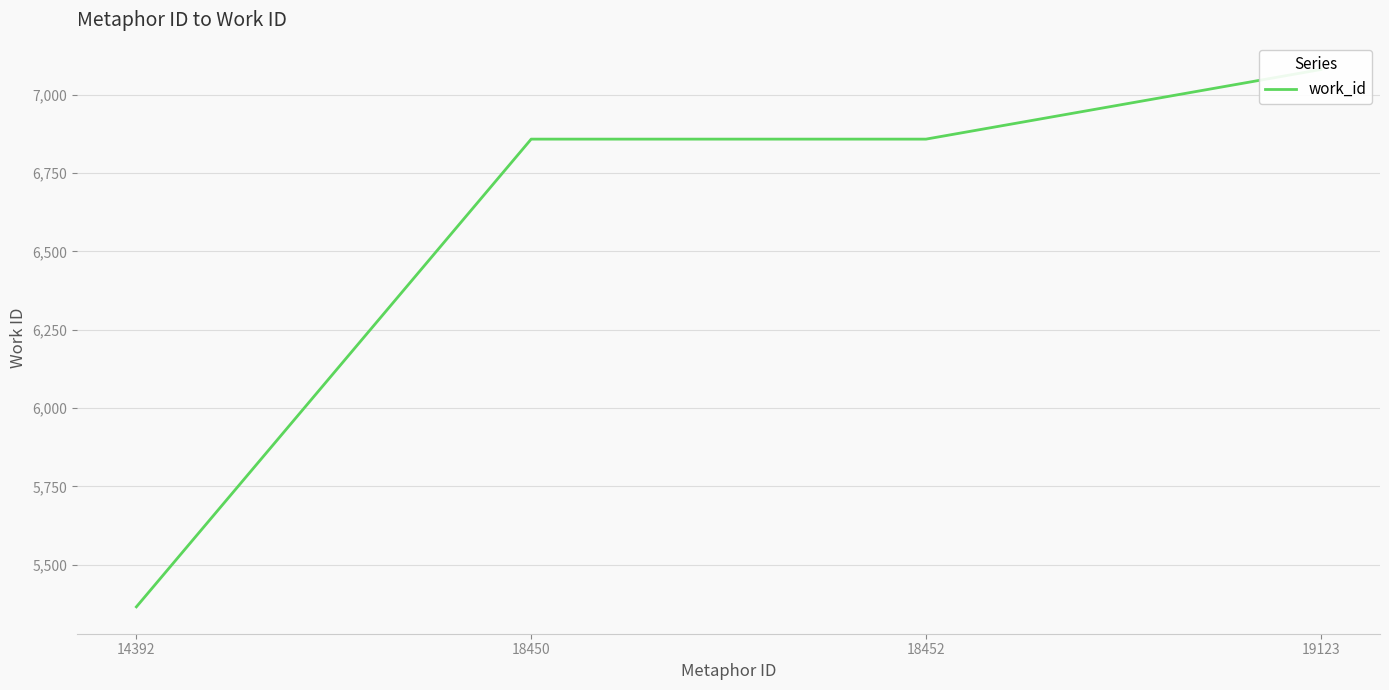

How many data points does each series have?

4